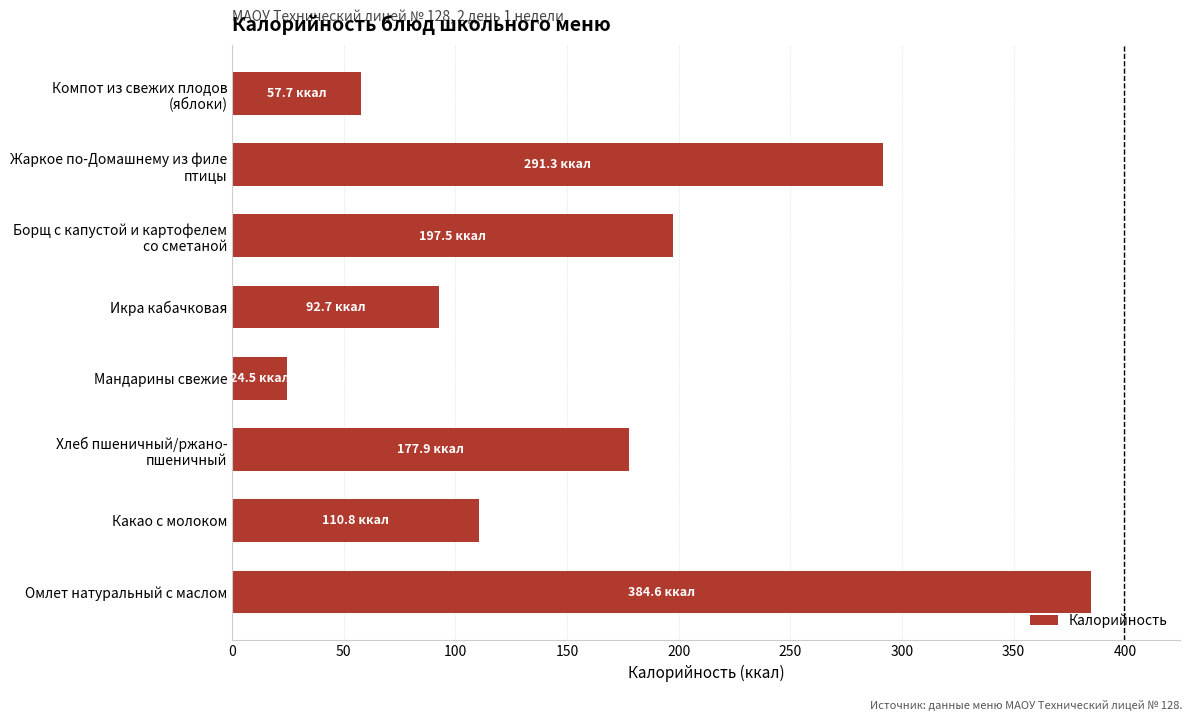

At which label is the value closest to 204?

Борщ с капустой и картофелем
со сметаной